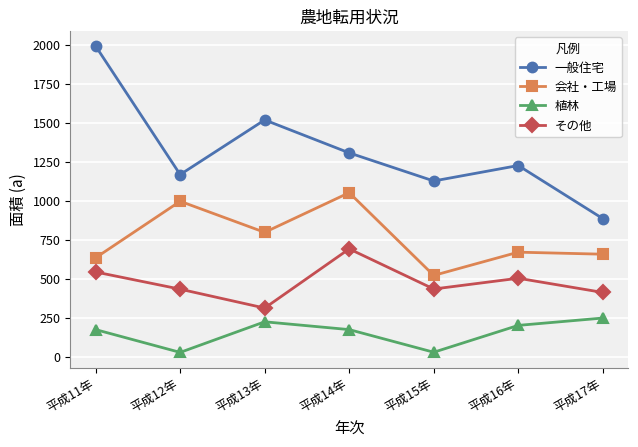

What is the difference between the highest and lowest values at 平成12年?

1139